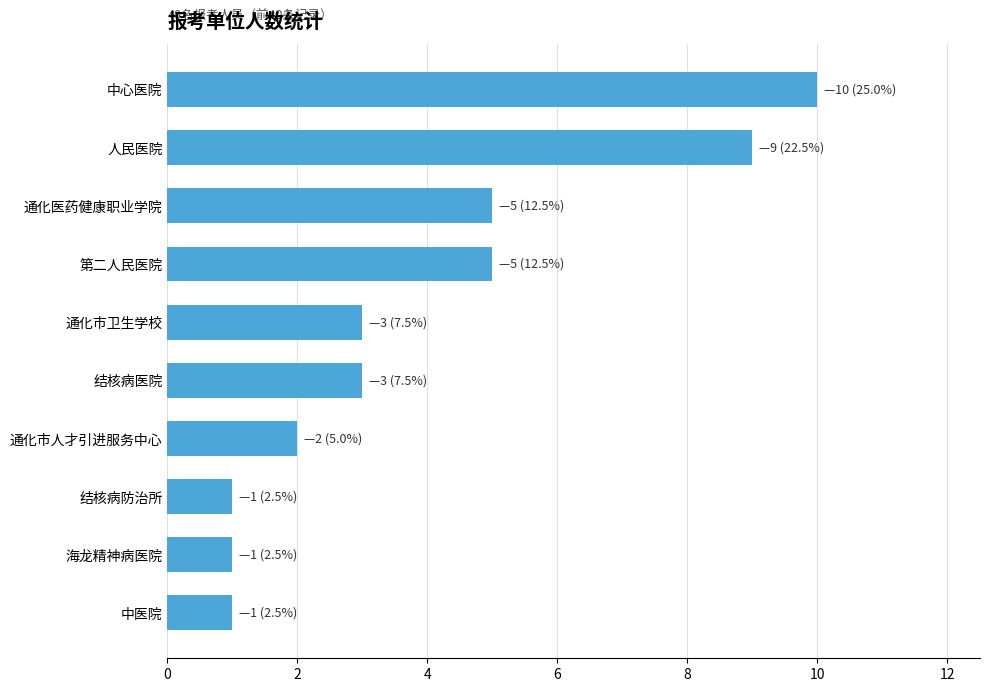

What position from the bottom is 通化医药健康职业学院?

8